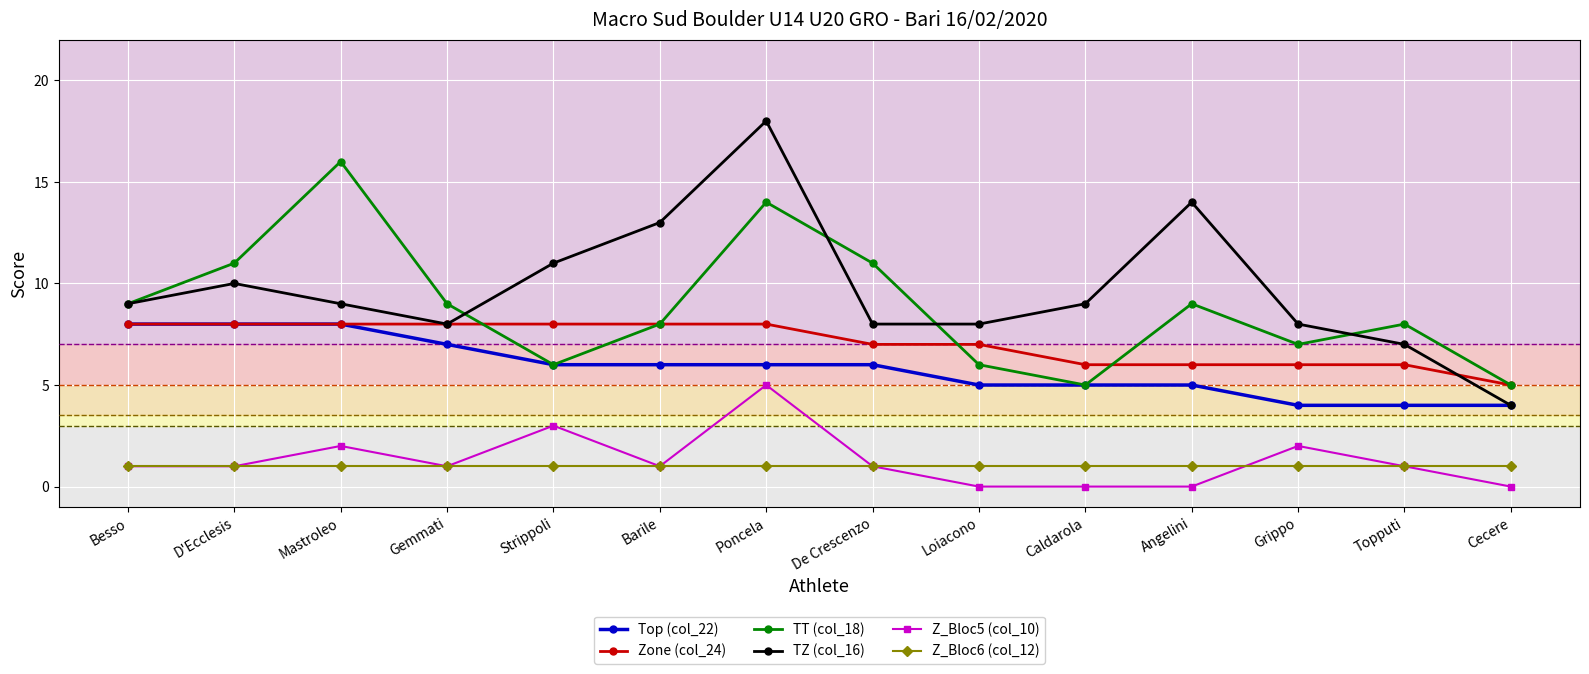

What position from the left is Grippo?

12